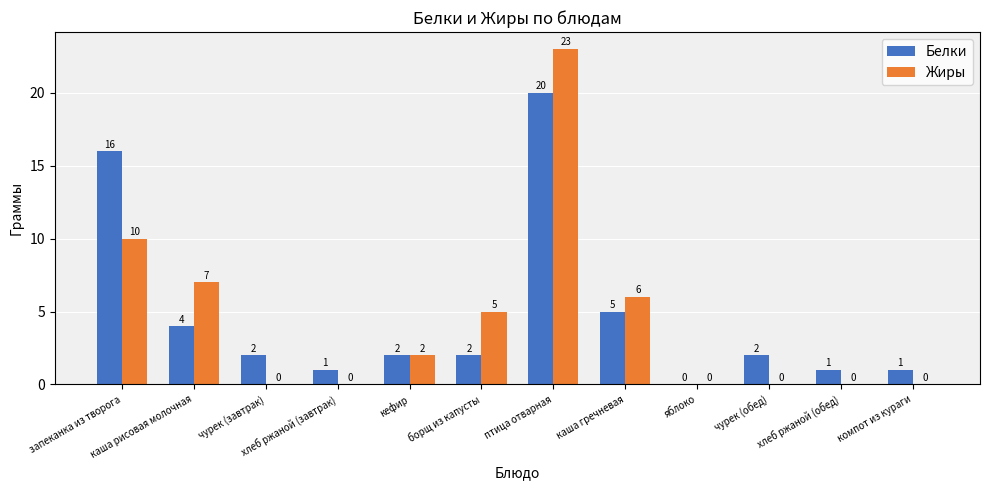

Which series has the largest range (max minus min)?

Жиры